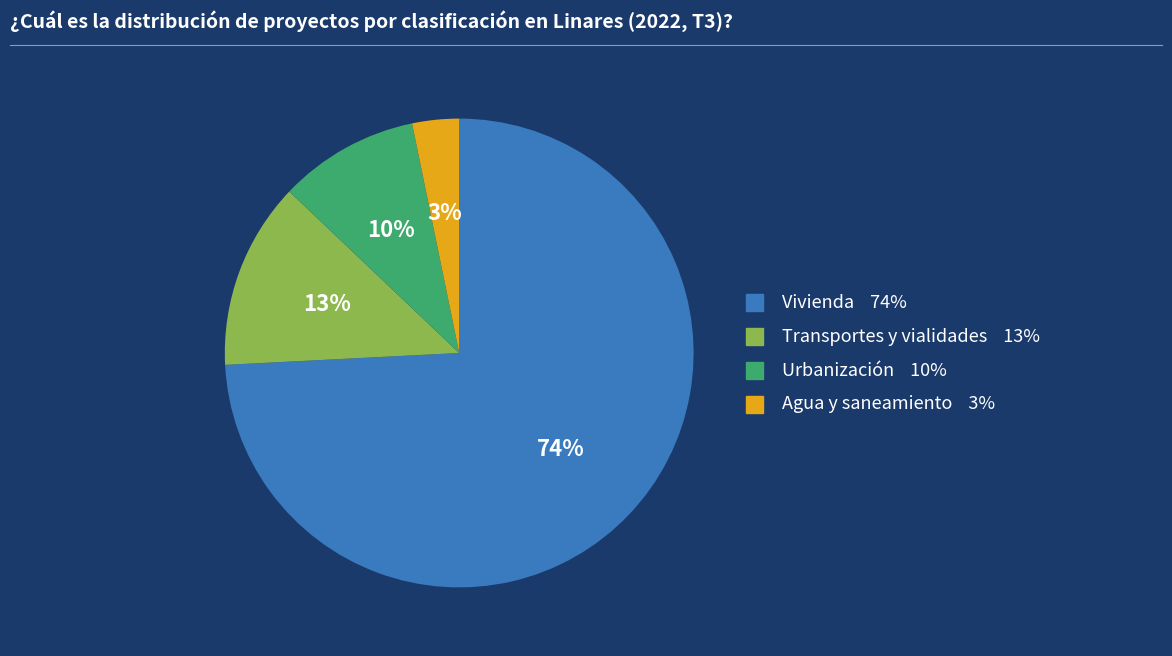

To the nearest percent, what is the combined percentage of Vivienda and Agua y saneamiento?

77%